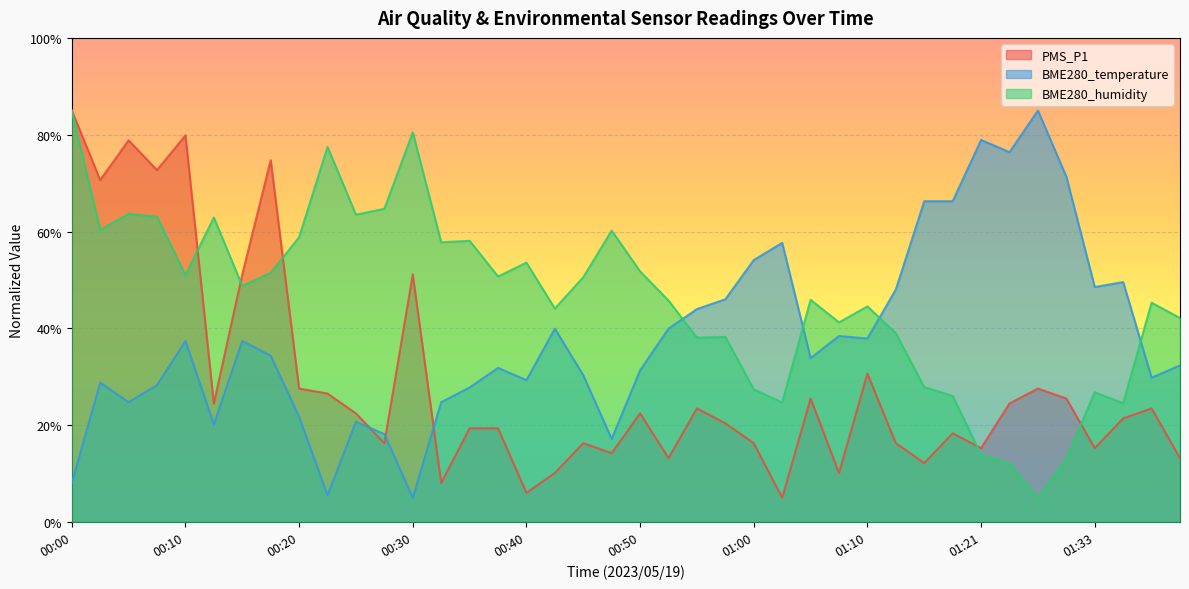

Which series ends up on top after the final intersection of BME280_temperature and BME280_humidity?

BME280_humidity